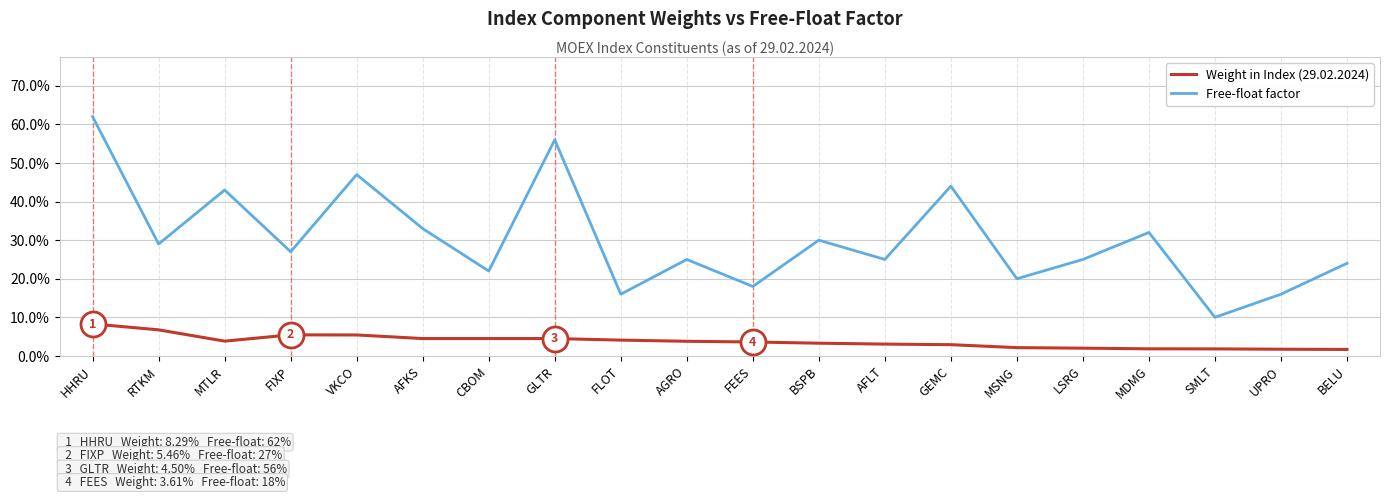

Which series has the widest spread of values?

Free-float factor